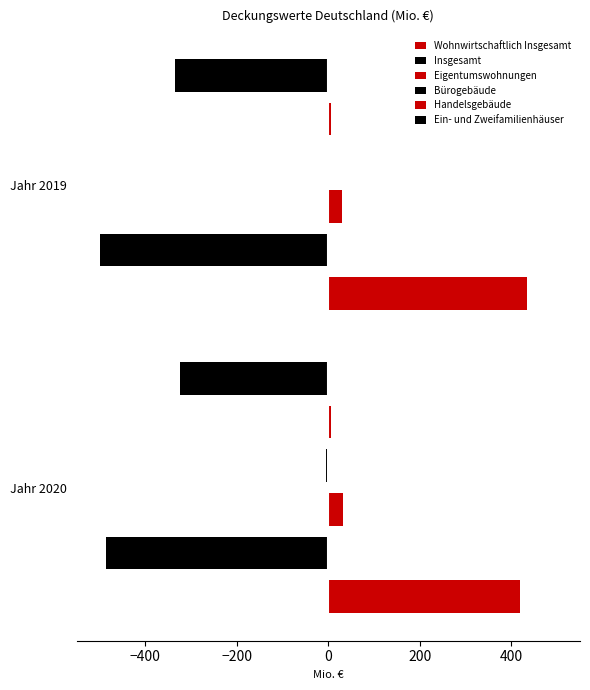

What is the value of the Eigentumswohnungen bar at the 2nd from the left?

30.9